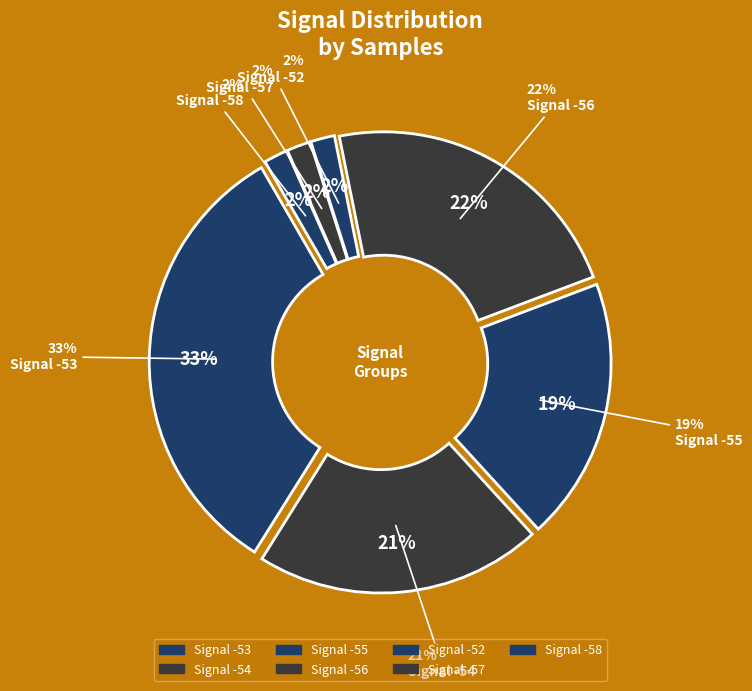

Is it true that -52 is 2% of the pie?

False